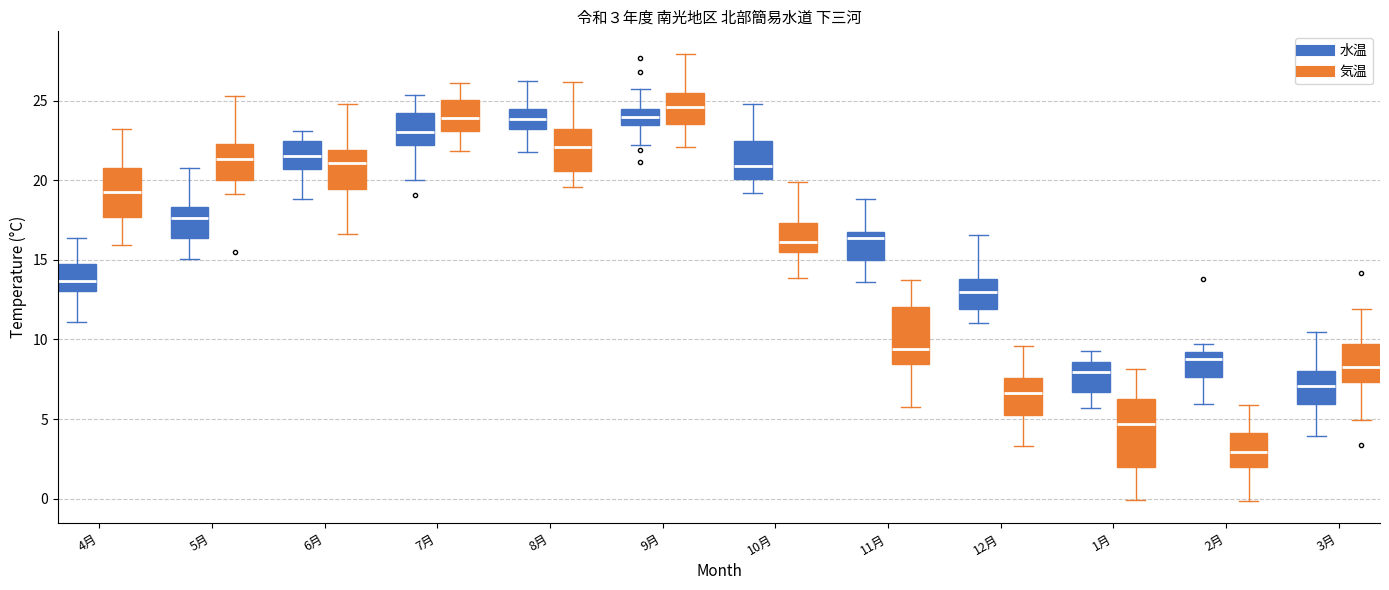

Comparing the boxes themselves (not the whiskers), which one is the tallest?

1月 (気温)